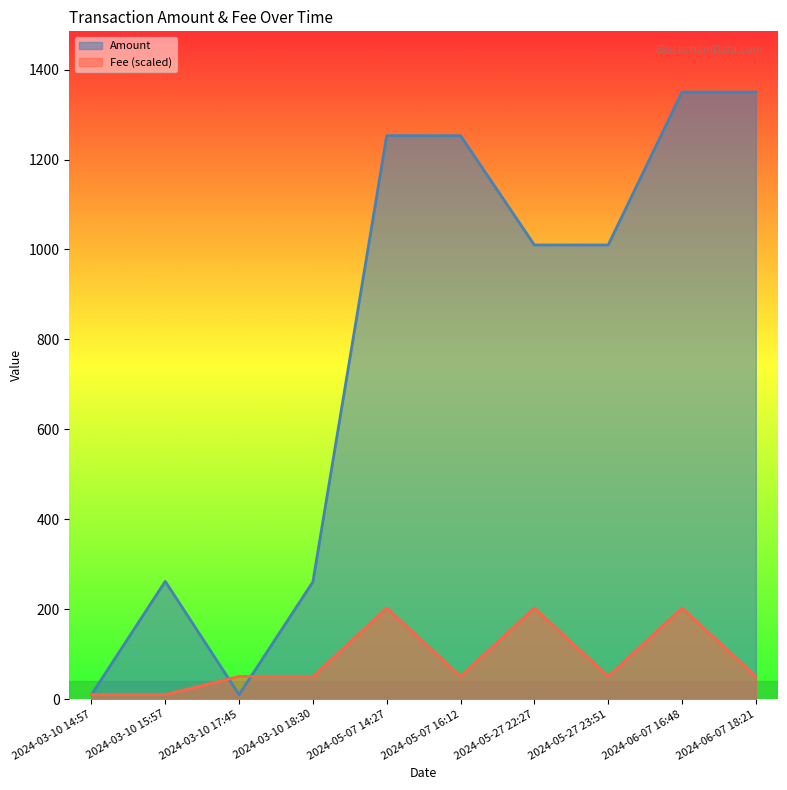

Where is the first local maximum for Amount?

2024-03-10 15:57